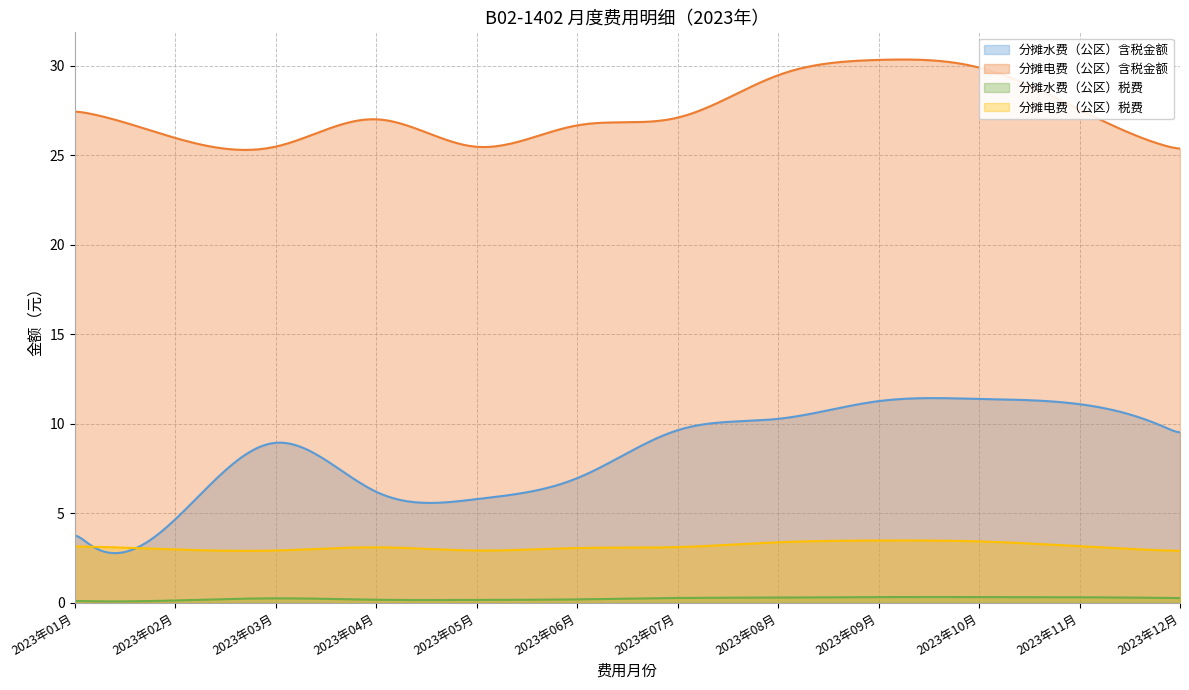

How many lines are shown in the chart?

4